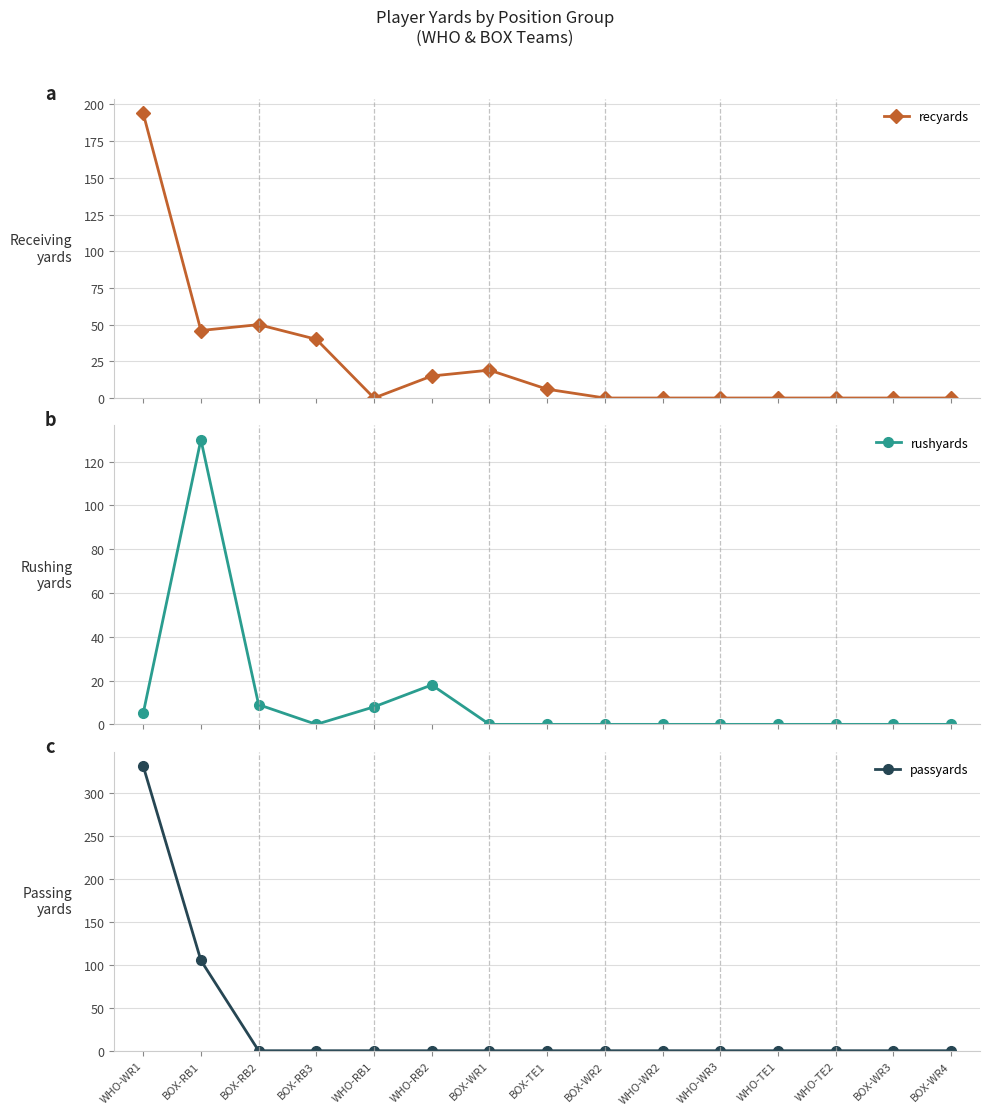

Which series has the widest spread of values?

passyards